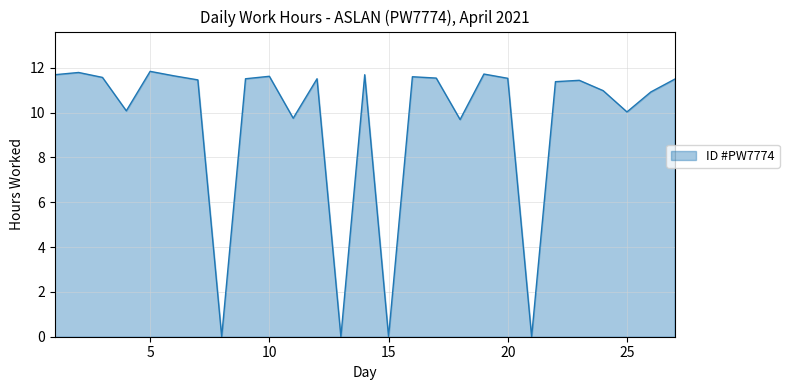

Does the chart have visible grid lines?

Yes